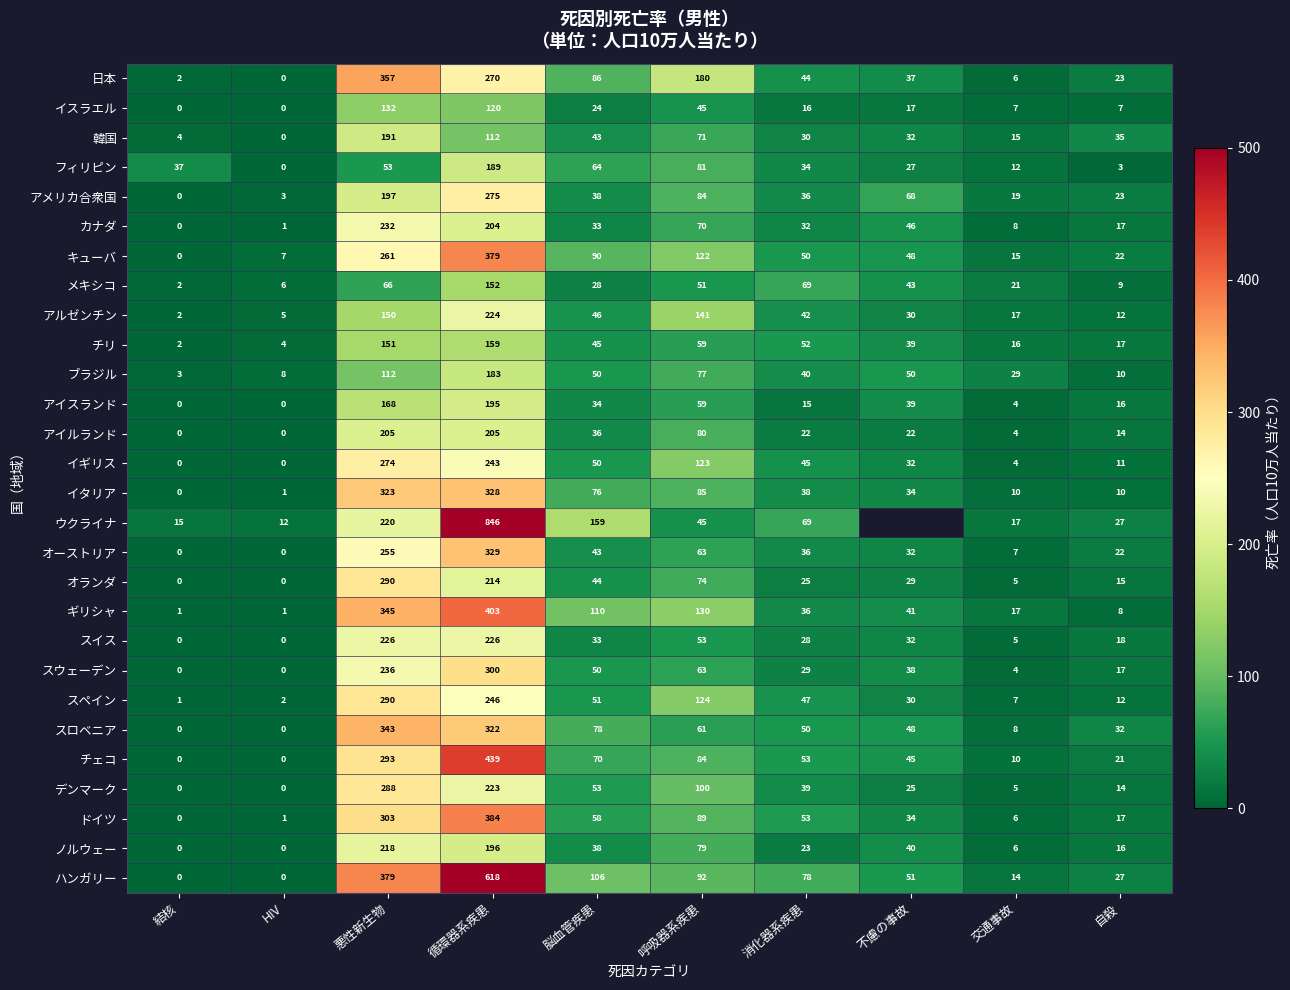

Rank the categories by アルゼンチン value from highest to lowest.

循環器系疾患, 悪性新生物, 呼吸器系疾患, 脳血管疾患, 消化器系疾患, 不慮の事故, 交通事故, 自殺, HIV, 結核